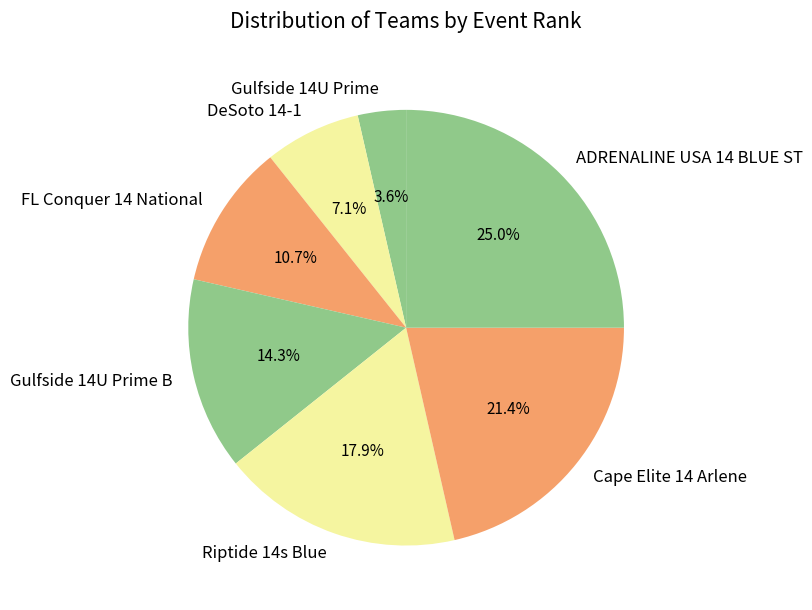

Approximately how many times larger is the value at FL Conquer 14 National compared to ADRENALINE USA 14 BLUE ST?

0.4